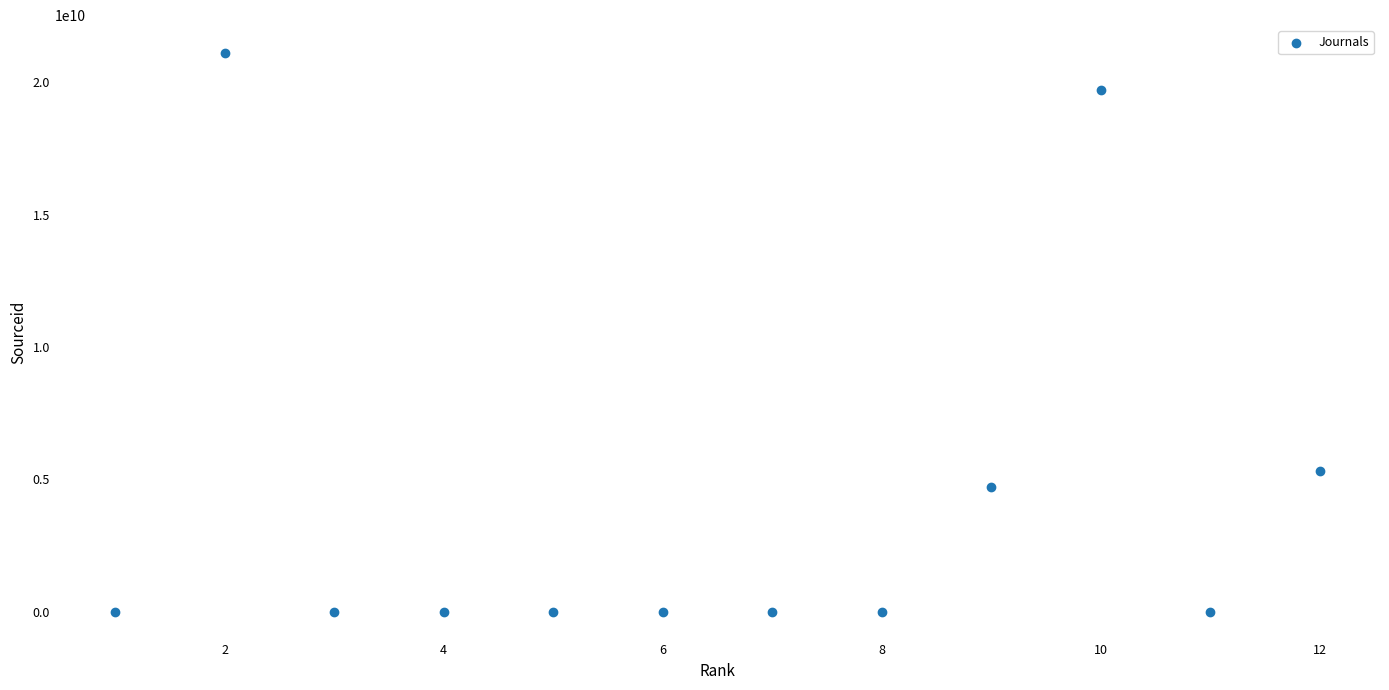

What is the average X value?

6